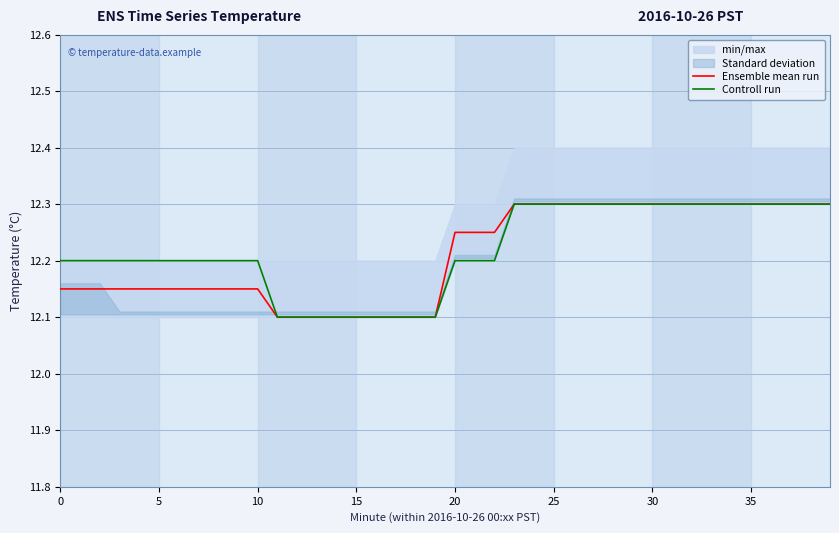

True or false: Ensemble mean run has a value of 21.7 at 35.

False